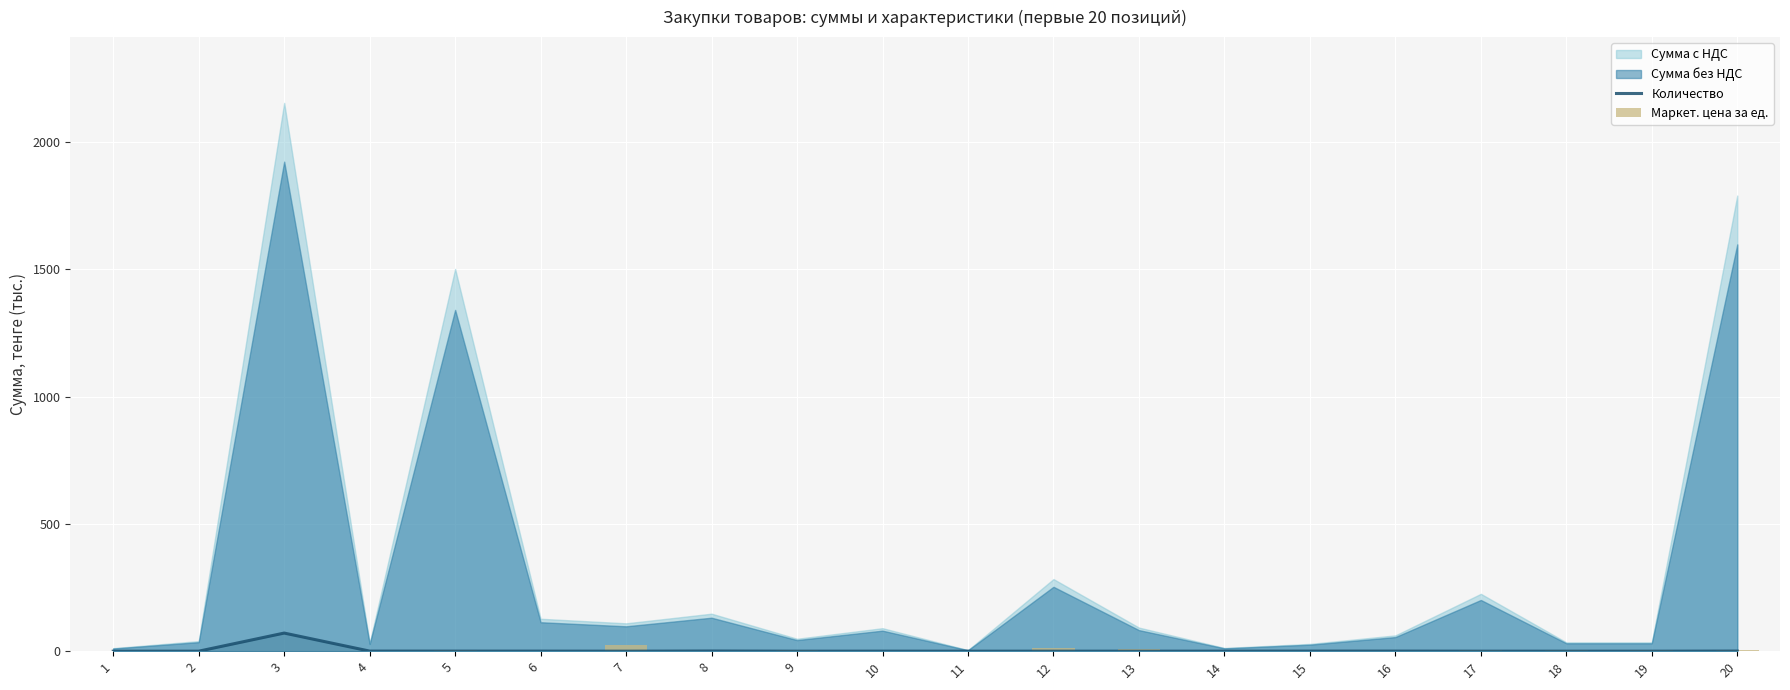

Which category has the lowest value in the Маркет. цена за ед. series?

3